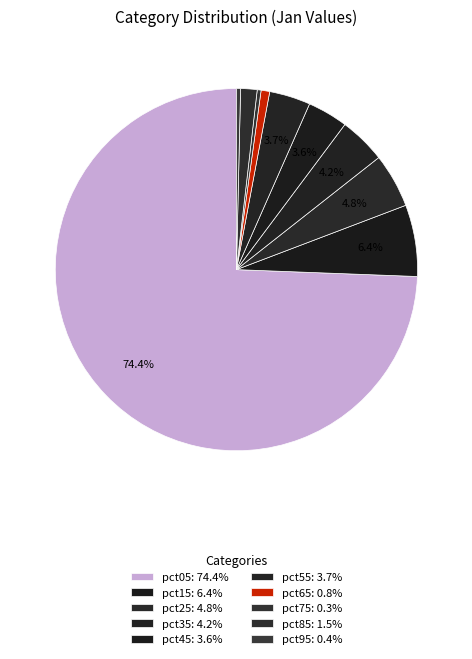

What is the largest slice in the pie chart?

pct05